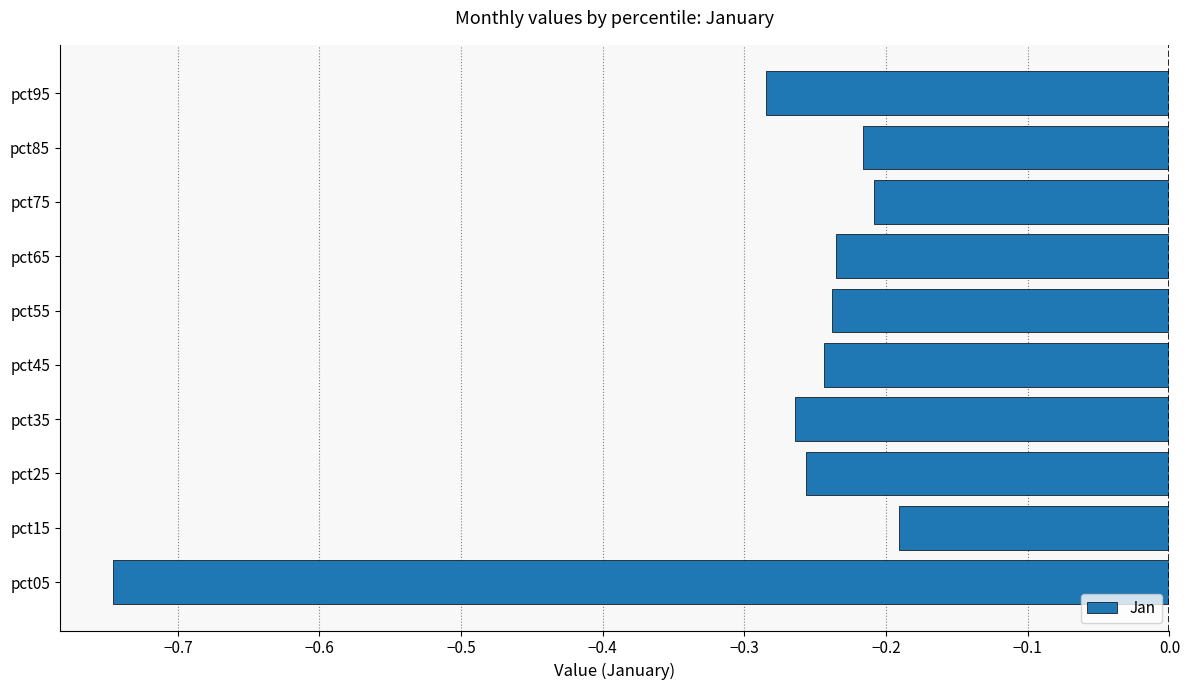

Is it true that the value at pct85 is -0.3?

False